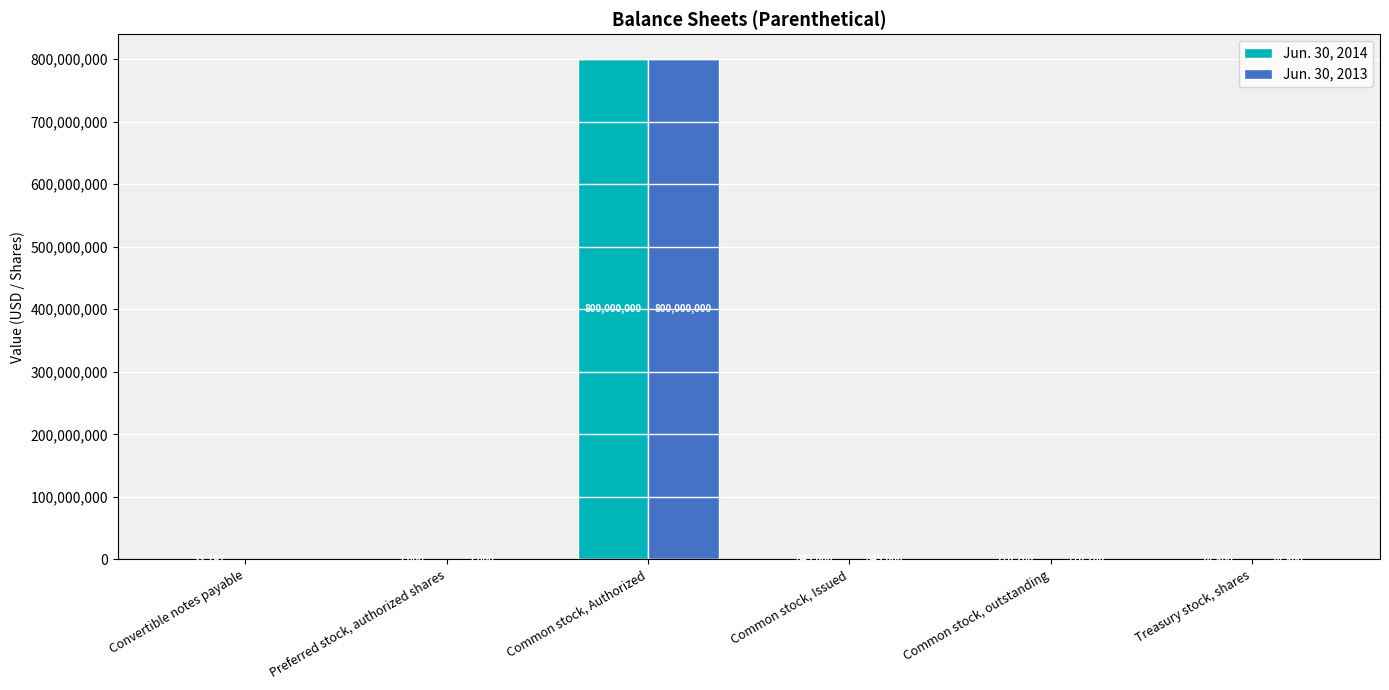

Which label corresponds to the largest value in the chart?

Common stock, Authorized